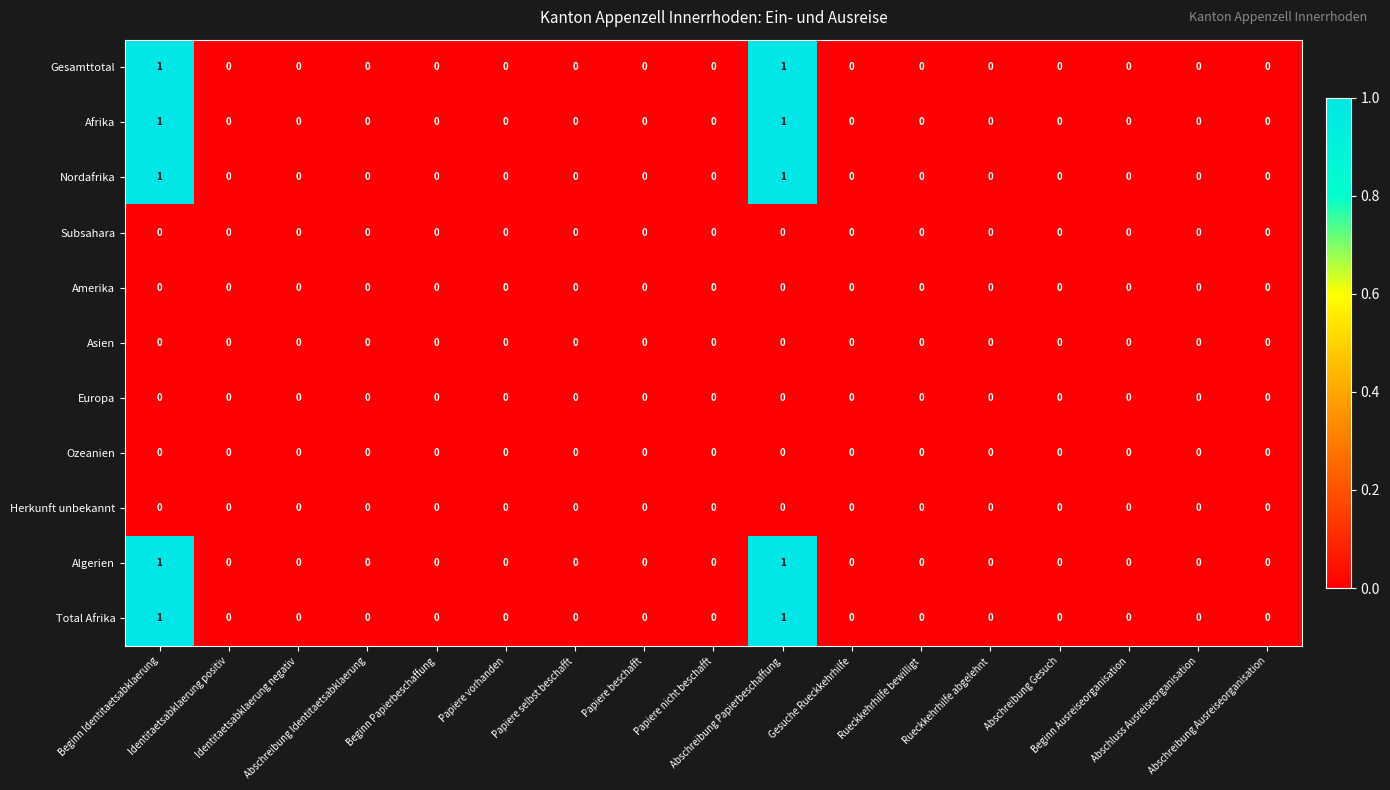

Reading right to left, transcribe all the data shown in this chart.

Gesamttotal: Abschreibung Ausreiseorganisation=0	Abschluss Ausreiseorganisation=0	Beginn Ausreiseorganisation=0	Abschreibung Gesuch=0	Rueckkehrhilfe abgelehnt=0	Rueckkehrhilfe bewilligt=0	Gesuche Rueckkehrhilfe=0	Abschreibung Papierbeschaffung=1	Papiere nicht beschafft=0	Papiere beschafft=0	Papiere selbst beschafft=0	Papiere vorhanden=0	Beginn Papierbeschaffung=0	Abschreibung Identitaetsabklaerung=0	Identitaetsabklaerung negativ=0	Identitaetsabklaerung positiv=0	Beginn Identitaetsabklaerung=1
Afrika: Abschreibung Ausreiseorganisation=0	Abschluss Ausreiseorganisation=0	Beginn Ausreiseorganisation=0	Abschreibung Gesuch=0	Rueckkehrhilfe abgelehnt=0	Rueckkehrhilfe bewilligt=0	Gesuche Rueckkehrhilfe=0	Abschreibung Papierbeschaffung=1	Papiere nicht beschafft=0	Papiere beschafft=0	Papiere selbst beschafft=0	Papiere vorhanden=0	Beginn Papierbeschaffung=0	Abschreibung Identitaetsabklaerung=0	Identitaetsabklaerung negativ=0	Identitaetsabklaerung positiv=0	Beginn Identitaetsabklaerung=1
Nordafrika: Abschreibung Ausreiseorganisation=0	Abschluss Ausreiseorganisation=0	Beginn Ausreiseorganisation=0	Abschreibung Gesuch=0	Rueckkehrhilfe abgelehnt=0	Rueckkehrhilfe bewilligt=0	Gesuche Rueckkehrhilfe=0	Abschreibung Papierbeschaffung=1	Papiere nicht beschafft=0	Papiere beschafft=0	Papiere selbst beschafft=0	Papiere vorhanden=0	Beginn Papierbeschaffung=0	Abschreibung Identitaetsabklaerung=0	Identitaetsabklaerung negativ=0	Identitaetsabklaerung positiv=0	Beginn Identitaetsabklaerung=1
Subsahara: Abschreibung Ausreiseorganisation=0	Abschluss Ausreiseorganisation=0	Beginn Ausreiseorganisation=0	Abschreibung Gesuch=0	Rueckkehrhilfe abgelehnt=0	Rueckkehrhilfe bewilligt=0	Gesuche Rueckkehrhilfe=0	Abschreibung Papierbeschaffung=0	Papiere nicht beschafft=0	Papiere beschafft=0	Papiere selbst beschafft=0	Papiere vorhanden=0	Beginn Papierbeschaffung=0	Abschreibung Identitaetsabklaerung=0	Identitaetsabklaerung negativ=0	Identitaetsabklaerung positiv=0	Beginn Identitaetsabklaerung=0
Amerika: Abschreibung Ausreiseorganisation=0	Abschluss Ausreiseorganisation=0	Beginn Ausreiseorganisation=0	Abschreibung Gesuch=0	Rueckkehrhilfe abgelehnt=0	Rueckkehrhilfe bewilligt=0	Gesuche Rueckkehrhilfe=0	Abschreibung Papierbeschaffung=0	Papiere nicht beschafft=0	Papiere beschafft=0	Papiere selbst beschafft=0	Papiere vorhanden=0	Beginn Papierbeschaffung=0	Abschreibung Identitaetsabklaerung=0	Identitaetsabklaerung negativ=0	Identitaetsabklaerung positiv=0	Beginn Identitaetsabklaerung=0
Asien: Abschreibung Ausreiseorganisation=0	Abschluss Ausreiseorganisation=0	Beginn Ausreiseorganisation=0	Abschreibung Gesuch=0	Rueckkehrhilfe abgelehnt=0	Rueckkehrhilfe bewilligt=0	Gesuche Rueckkehrhilfe=0	Abschreibung Papierbeschaffung=0	Papiere nicht beschafft=0	Papiere beschafft=0	Papiere selbst beschafft=0	Papiere vorhanden=0	Beginn Papierbeschaffung=0	Abschreibung Identitaetsabklaerung=0	Identitaetsabklaerung negativ=0	Identitaetsabklaerung positiv=0	Beginn Identitaetsabklaerung=0
Europa: Abschreibung Ausreiseorganisation=0	Abschluss Ausreiseorganisation=0	Beginn Ausreiseorganisation=0	Abschreibung Gesuch=0	Rueckkehrhilfe abgelehnt=0	Rueckkehrhilfe bewilligt=0	Gesuche Rueckkehrhilfe=0	Abschreibung Papierbeschaffung=0	Papiere nicht beschafft=0	Papiere beschafft=0	Papiere selbst beschafft=0	Papiere vorhanden=0	Beginn Papierbeschaffung=0	Abschreibung Identitaetsabklaerung=0	Identitaetsabklaerung negativ=0	Identitaetsabklaerung positiv=0	Beginn Identitaetsabklaerung=0
Ozeanien: Abschreibung Ausreiseorganisation=0	Abschluss Ausreiseorganisation=0	Beginn Ausreiseorganisation=0	Abschreibung Gesuch=0	Rueckkehrhilfe abgelehnt=0	Rueckkehrhilfe bewilligt=0	Gesuche Rueckkehrhilfe=0	Abschreibung Papierbeschaffung=0	Papiere nicht beschafft=0	Papiere beschafft=0	Papiere selbst beschafft=0	Papiere vorhanden=0	Beginn Papierbeschaffung=0	Abschreibung Identitaetsabklaerung=0	Identitaetsabklaerung negativ=0	Identitaetsabklaerung positiv=0	Beginn Identitaetsabklaerung=0
Herkunft unbekannt: Abschreibung Ausreiseorganisation=0	Abschluss Ausreiseorganisation=0	Beginn Ausreiseorganisation=0	Abschreibung Gesuch=0	Rueckkehrhilfe abgelehnt=0	Rueckkehrhilfe bewilligt=0	Gesuche Rueckkehrhilfe=0	Abschreibung Papierbeschaffung=0	Papiere nicht beschafft=0	Papiere beschafft=0	Papiere selbst beschafft=0	Papiere vorhanden=0	Beginn Papierbeschaffung=0	Abschreibung Identitaetsabklaerung=0	Identitaetsabklaerung negativ=0	Identitaetsabklaerung positiv=0	Beginn Identitaetsabklaerung=0
Algerien: Abschreibung Ausreiseorganisation=0	Abschluss Ausreiseorganisation=0	Beginn Ausreiseorganisation=0	Abschreibung Gesuch=0	Rueckkehrhilfe abgelehnt=0	Rueckkehrhilfe bewilligt=0	Gesuche Rueckkehrhilfe=0	Abschreibung Papierbeschaffung=1	Papiere nicht beschafft=0	Papiere beschafft=0	Papiere selbst beschafft=0	Papiere vorhanden=0	Beginn Papierbeschaffung=0	Abschreibung Identitaetsabklaerung=0	Identitaetsabklaerung negativ=0	Identitaetsabklaerung positiv=0	Beginn Identitaetsabklaerung=1
Total Afrika: Abschreibung Ausreiseorganisation=0	Abschluss Ausreiseorganisation=0	Beginn Ausreiseorganisation=0	Abschreibung Gesuch=0	Rueckkehrhilfe abgelehnt=0	Rueckkehrhilfe bewilligt=0	Gesuche Rueckkehrhilfe=0	Abschreibung Papierbeschaffung=1	Papiere nicht beschafft=0	Papiere beschafft=0	Papiere selbst beschafft=0	Papiere vorhanden=0	Beginn Papierbeschaffung=0	Abschreibung Identitaetsabklaerung=0	Identitaetsabklaerung negativ=0	Identitaetsabklaerung positiv=0	Beginn Identitaetsabklaerung=1